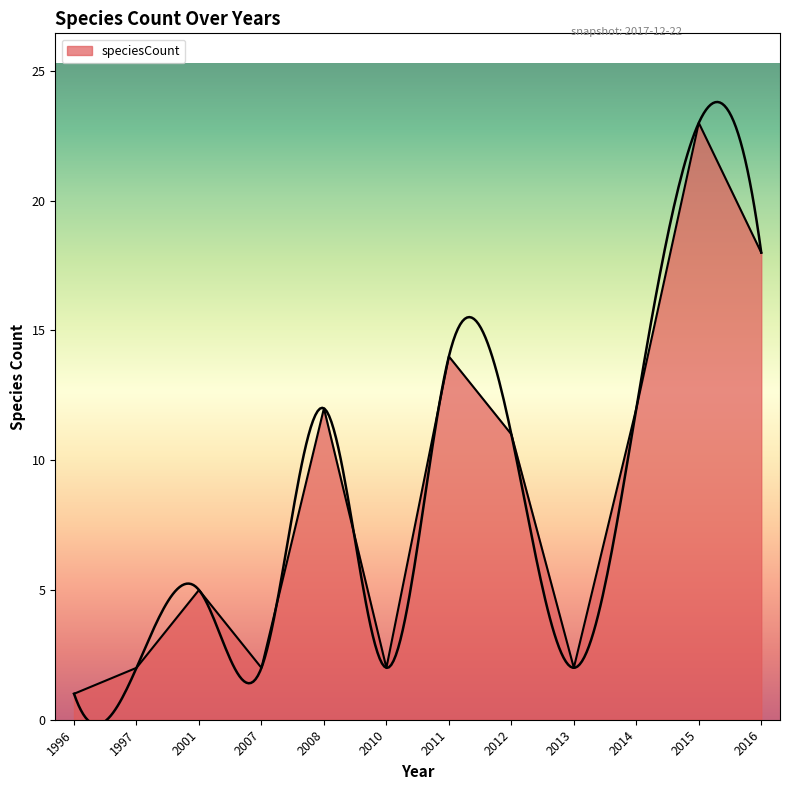

What is the greatest value displayed?

23